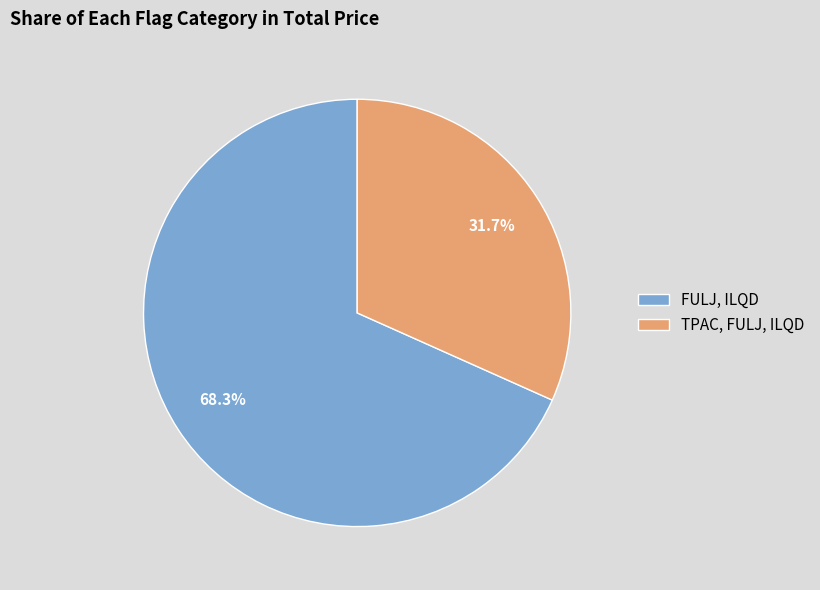

Does any single category account for the majority?

Yes